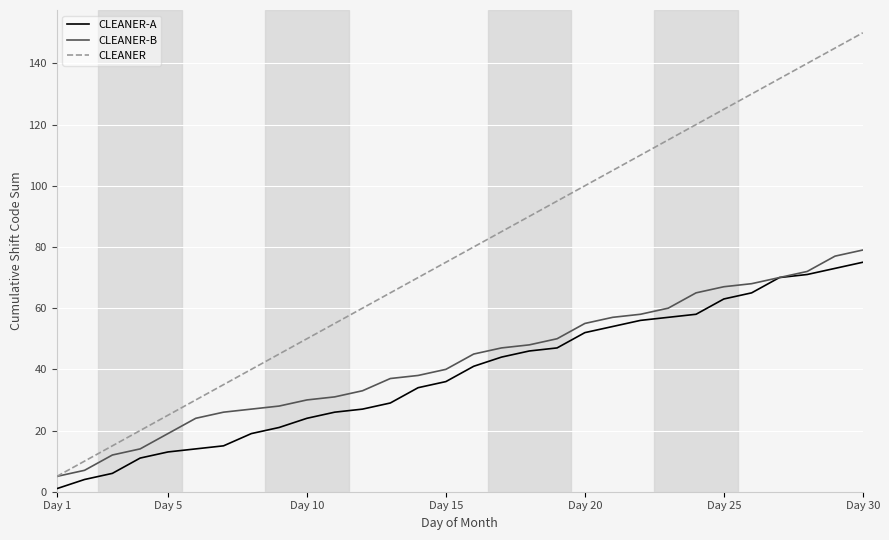

Which series has the largest range (max minus min)?

CLEANER